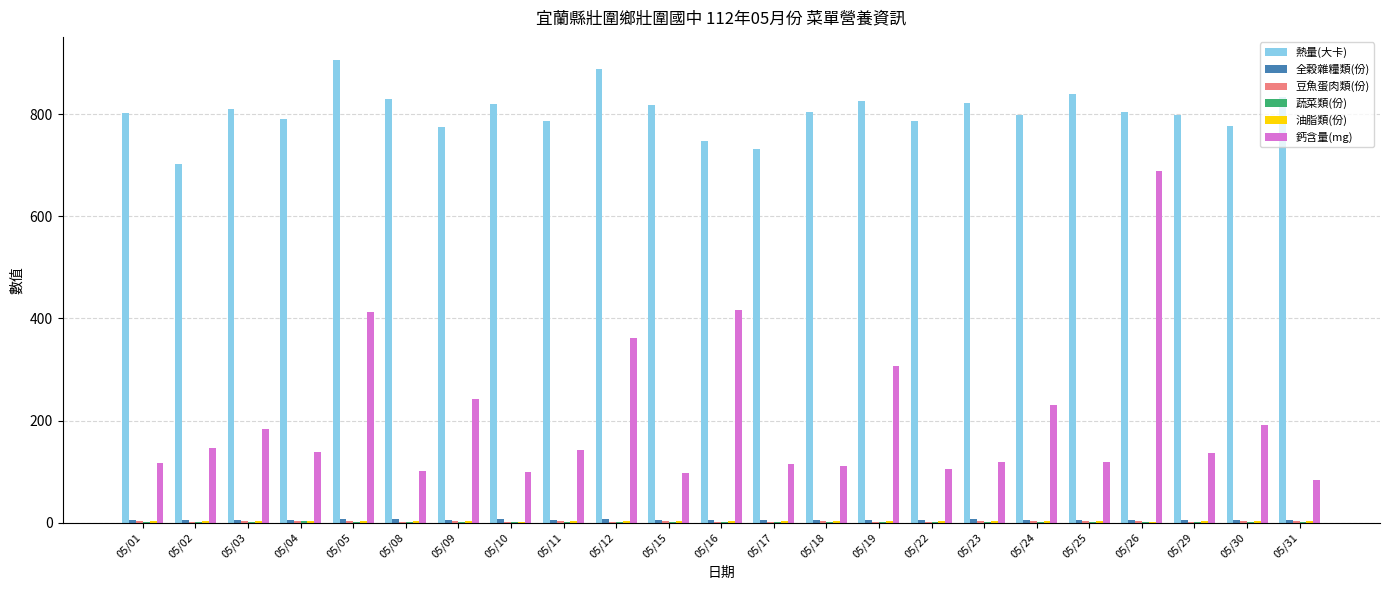

What is the average value of the 熱量(大卡) series?

804.2